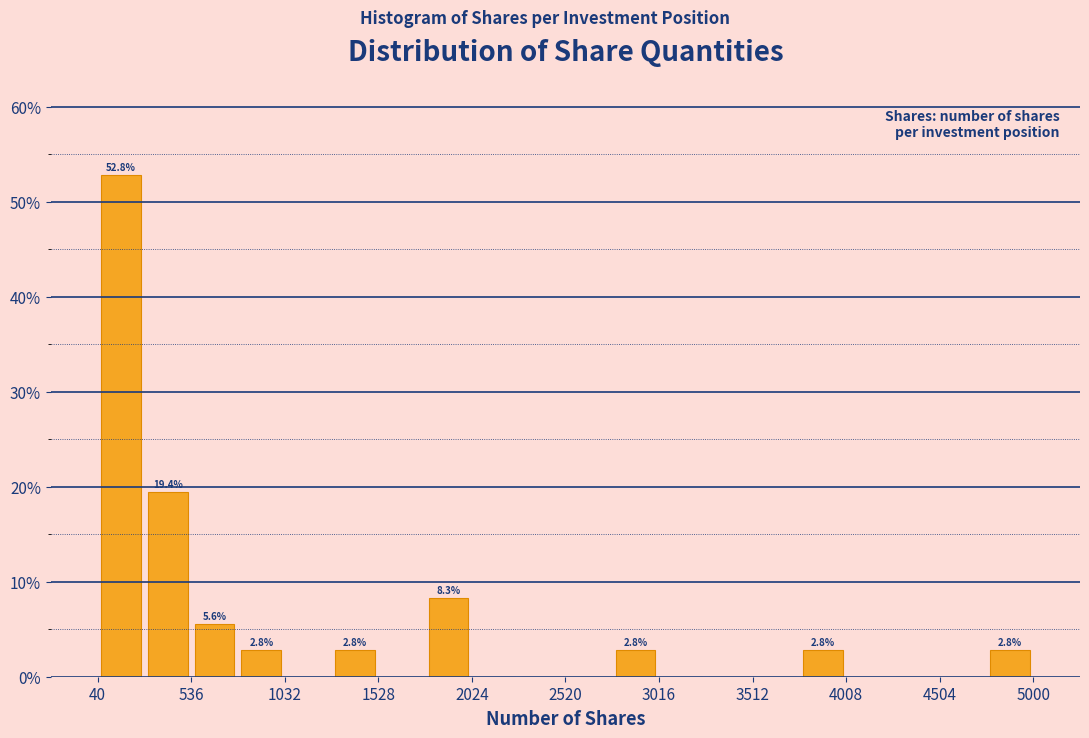

Which range on the x-axis has the tallest bar?

50 to 300